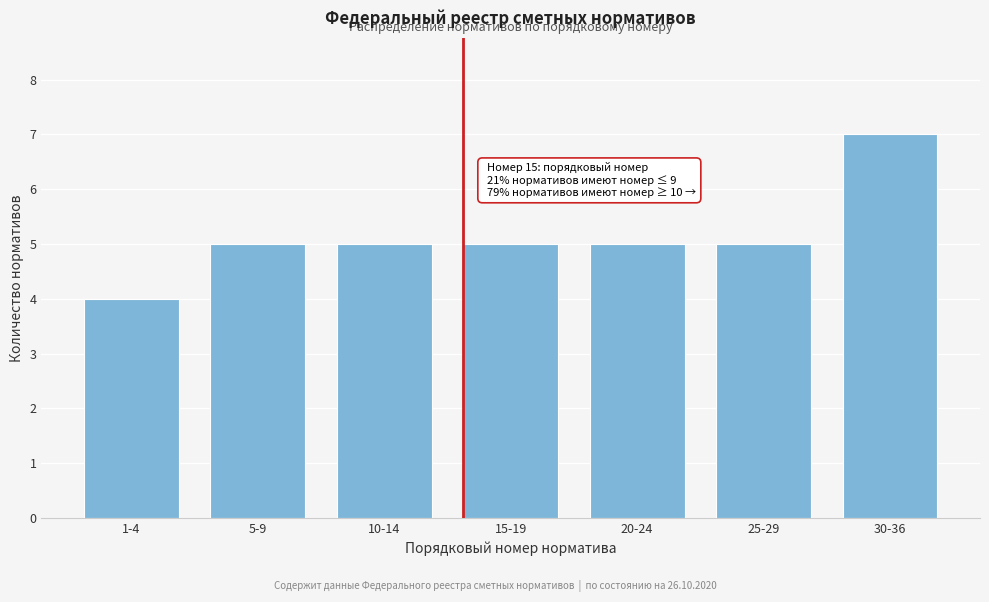

Reading left to right, what are all the values shown in this chart?

4	5	5	5	5	5	7